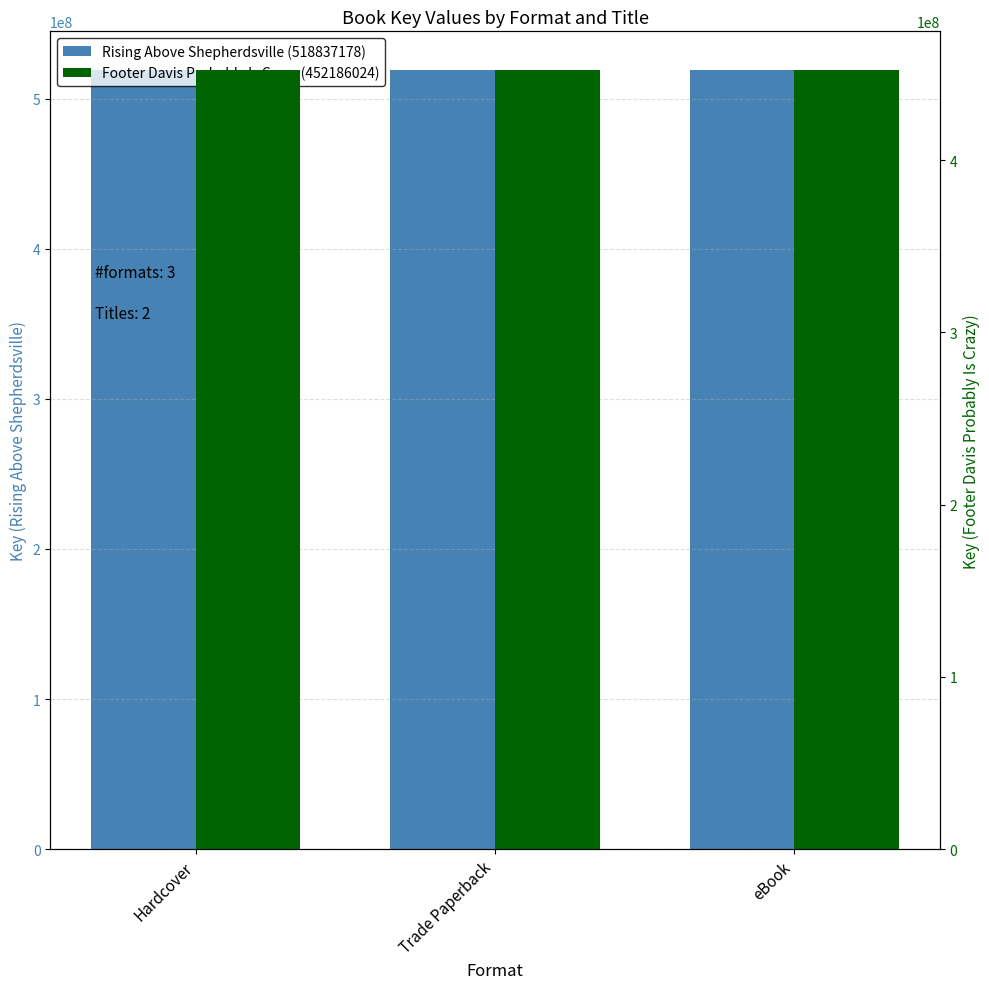

Which series changed the most between Hardcover and Trade Paperback?

Rising Above Shepherdsville (518837178)